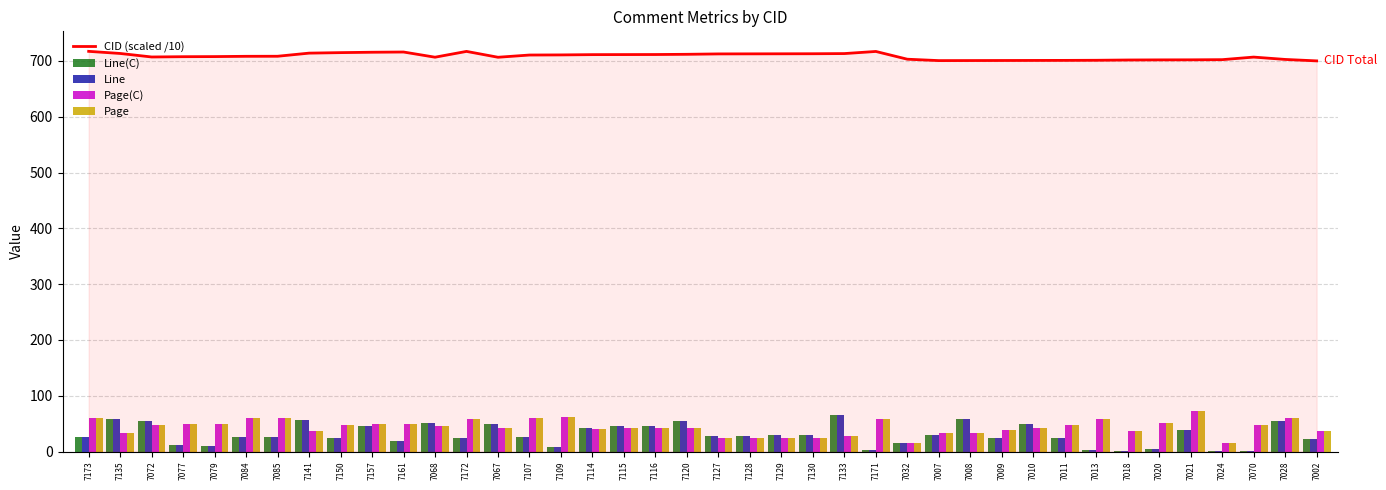

What is the total value across all series at 7150?

859.0